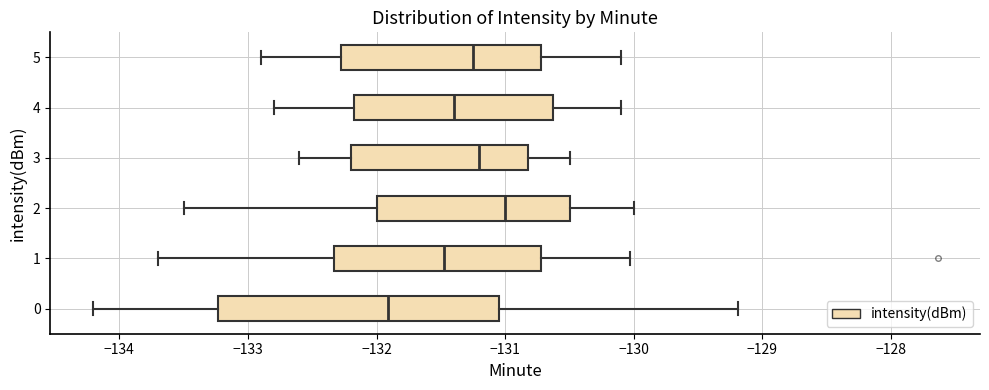

Which box's median line is the furthest to the left?

0